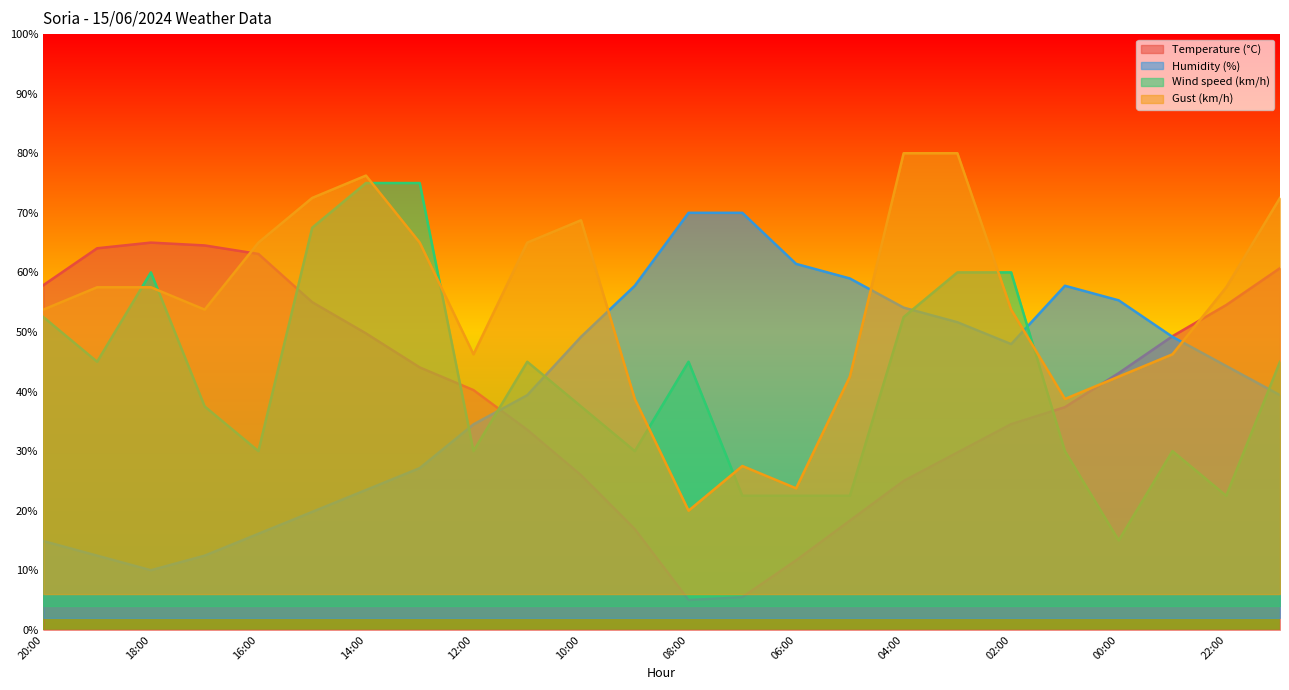

At which category does the chart reach its peak across all series?

04:00